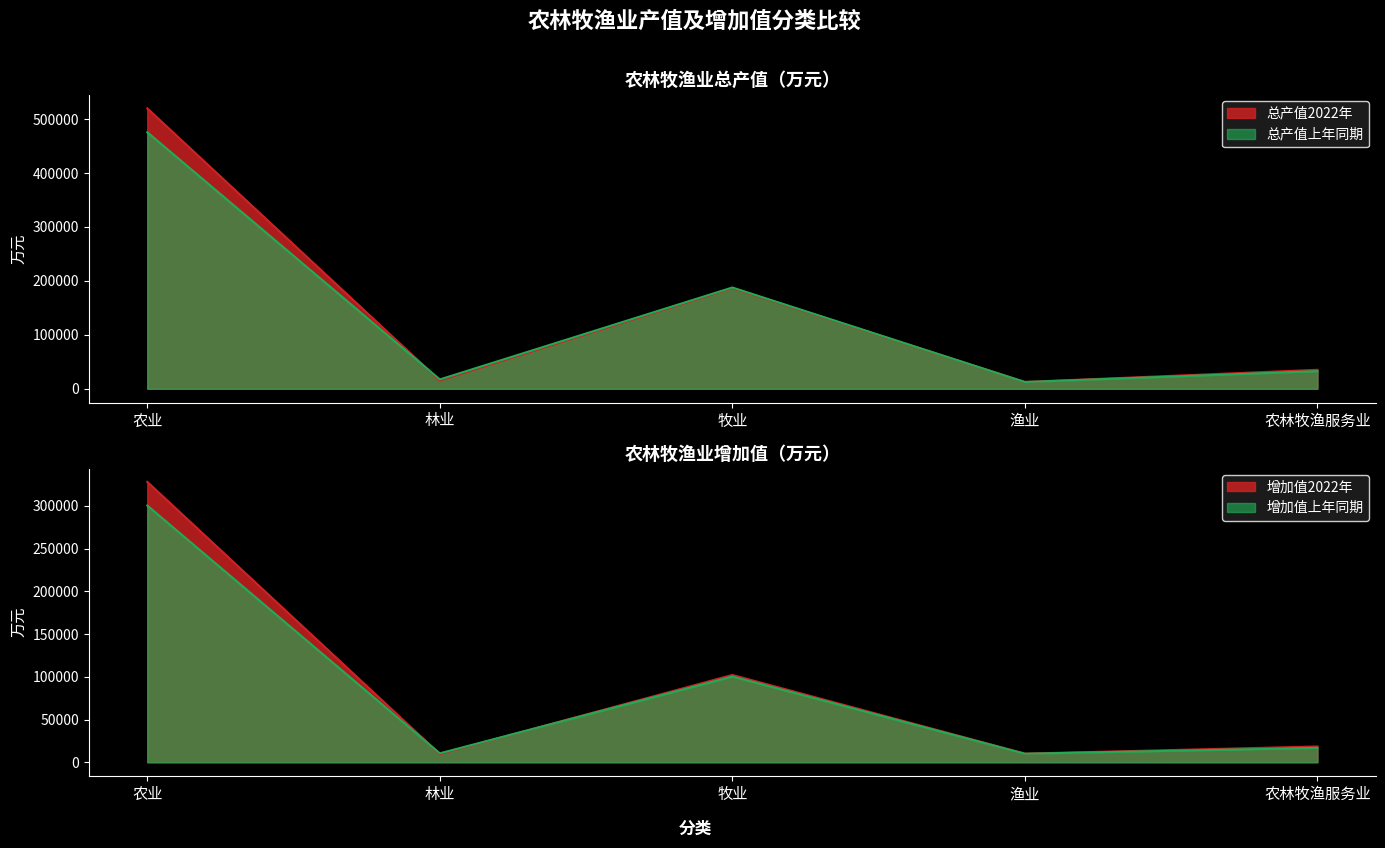

Rank the categories by 总产值2022年 value from highest to lowest.

农业, 牧业, 农林牧渔服务业, 林业, 渔业